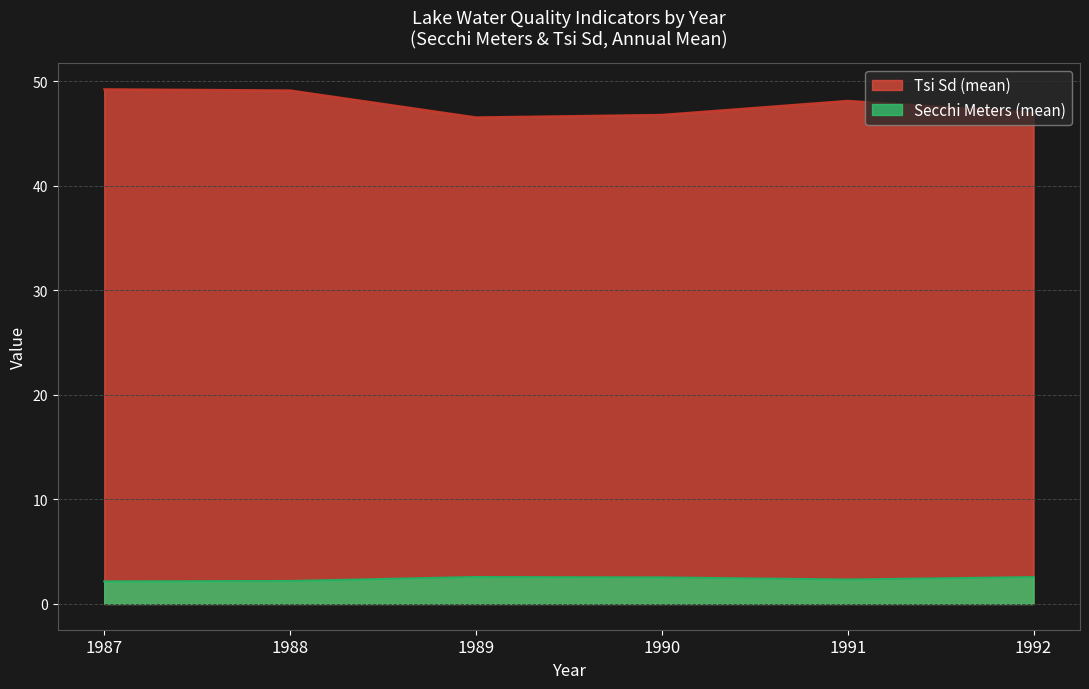

At 1992, list the series in order from smallest to largest.

Secchi Meters (mean), Tsi Sd (mean)